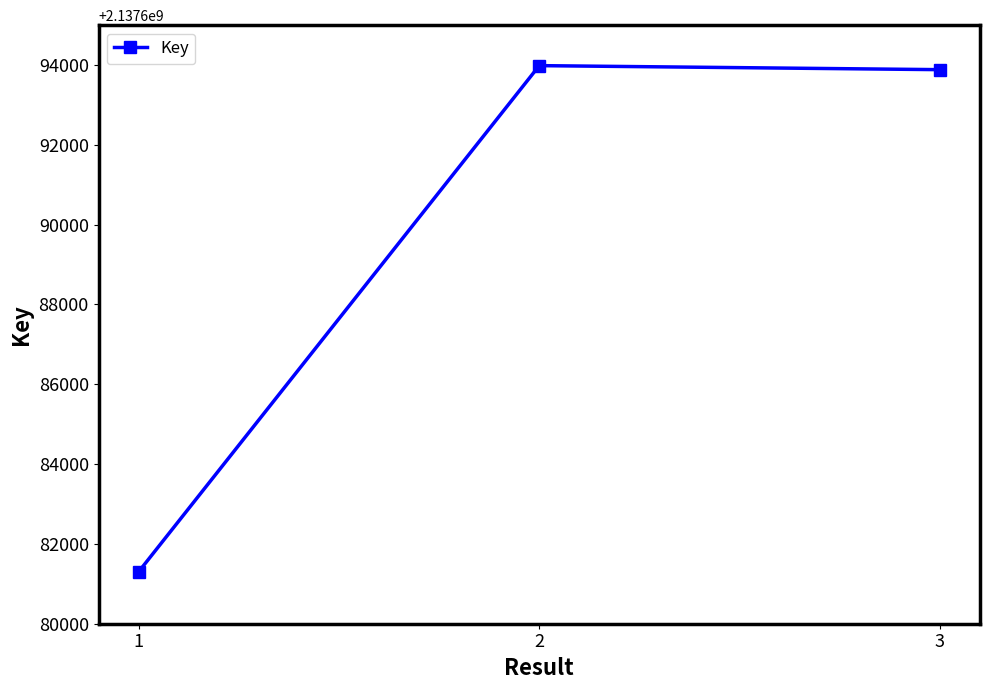

What is the value of the 2nd point from the left?

2137693986